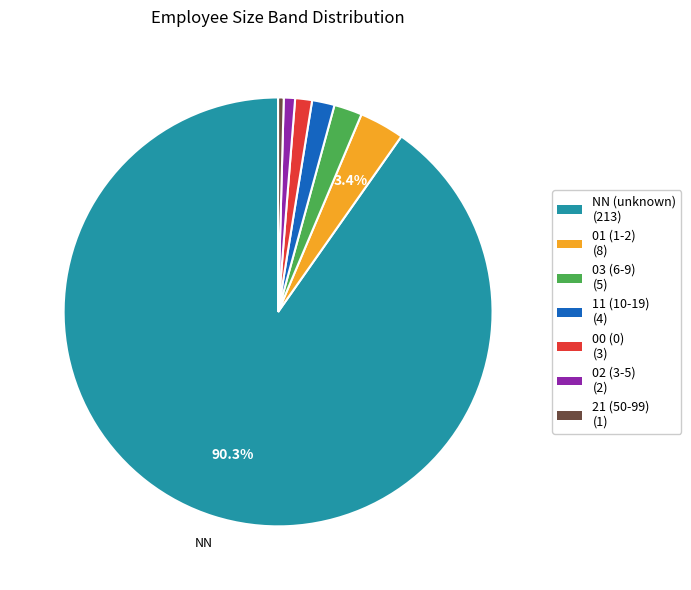

What portion of the pie excludes NN (unknown) (213)?

9.7%